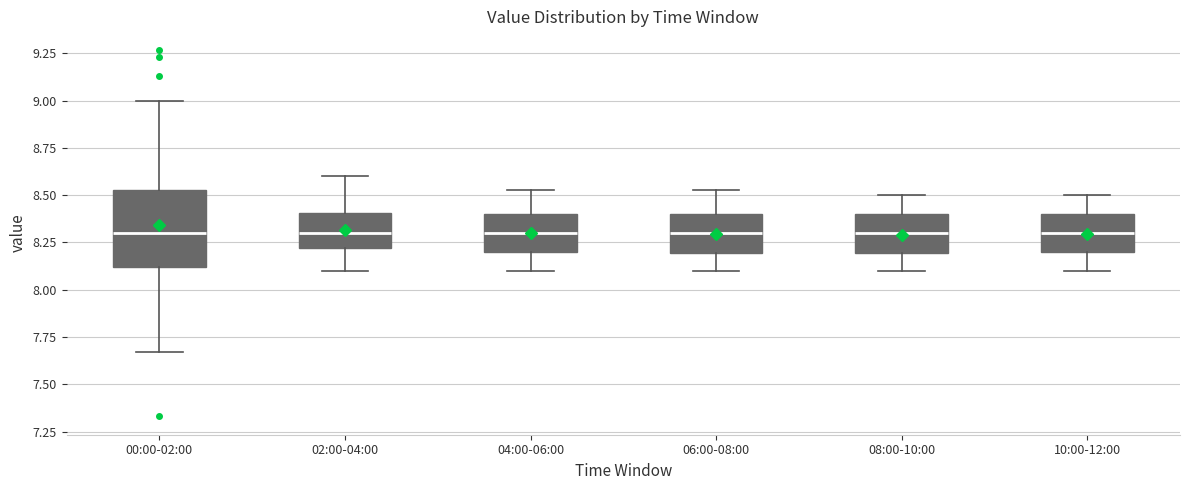

Where does the lower whisker of the box for 10:00-12:00 end on the y-axis? The values are not printed on the chart, so give them approximately, as read against the axis.

8.10